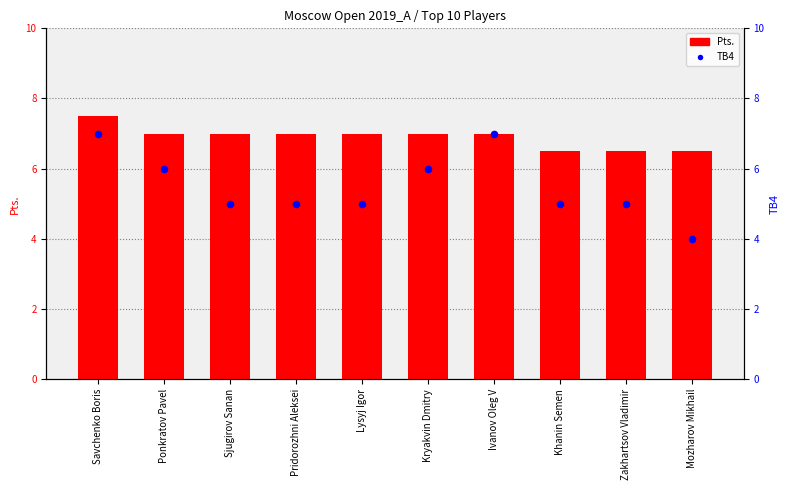

Which series has the largest total across all categories?

Pts.